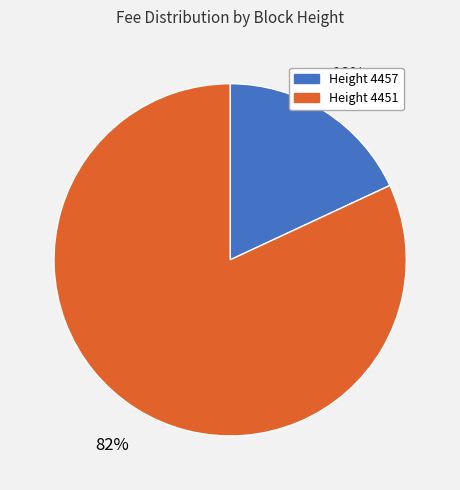

Is there a majority slice in this chart?

Yes